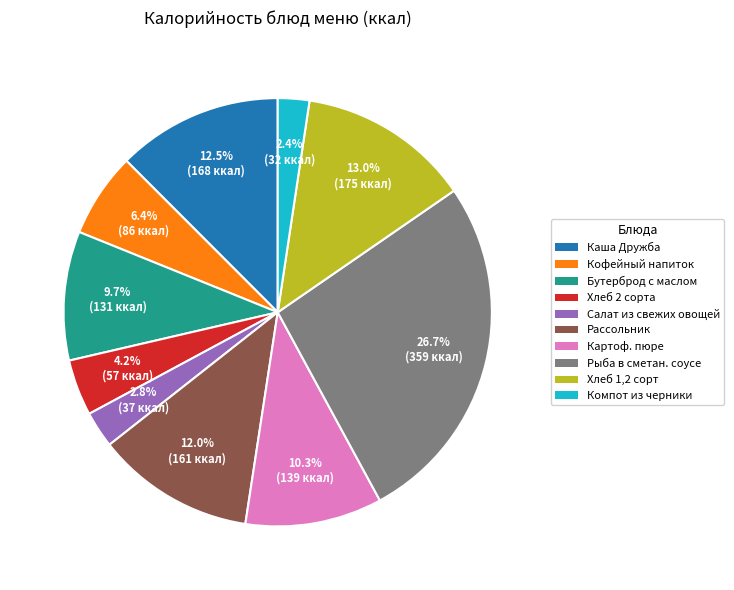

Count the number of slices in the pie.

10